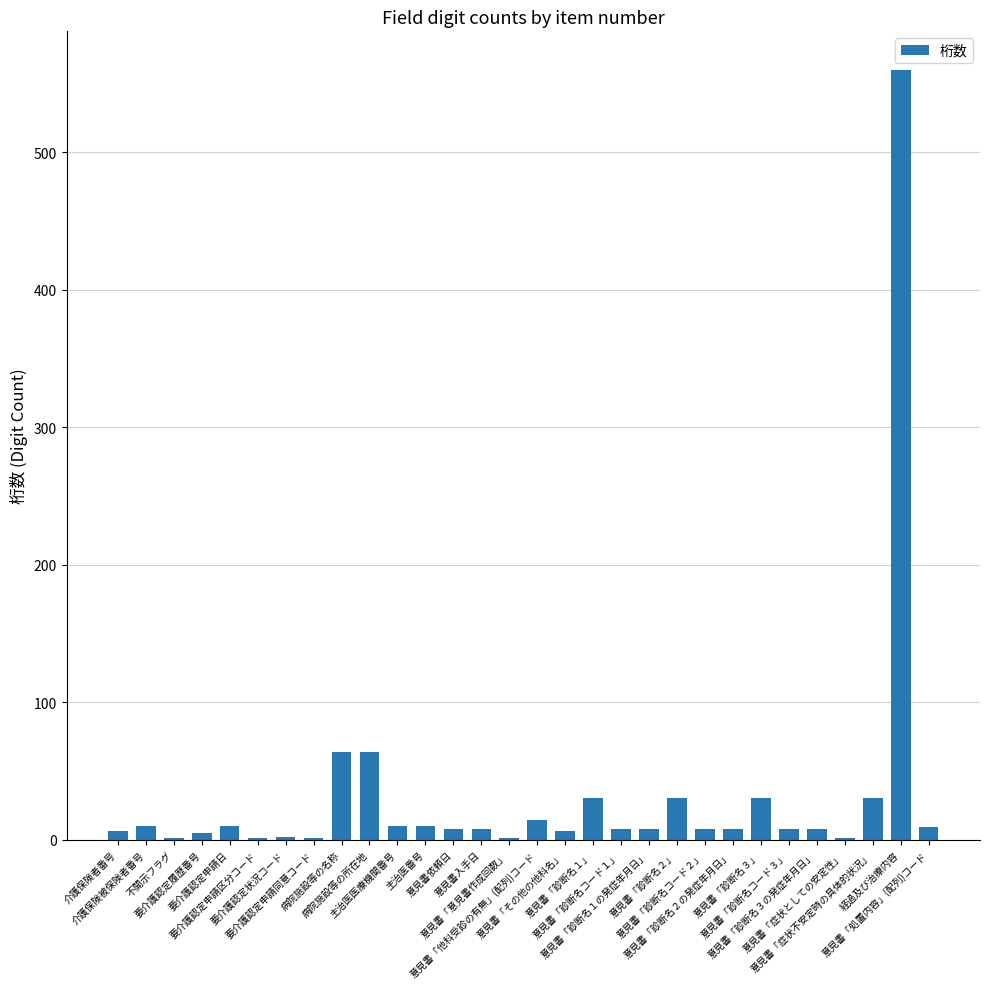

What is the maximum value shown in the chart?

560